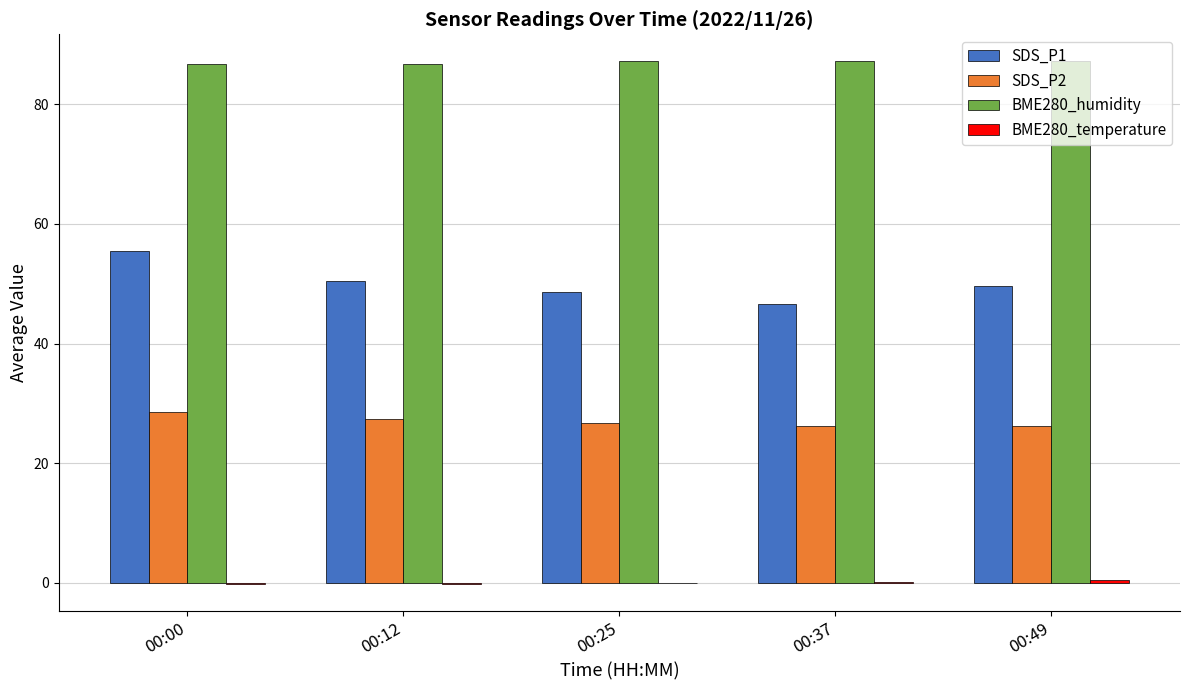

Which series has the largest range (max minus min)?

SDS_P1